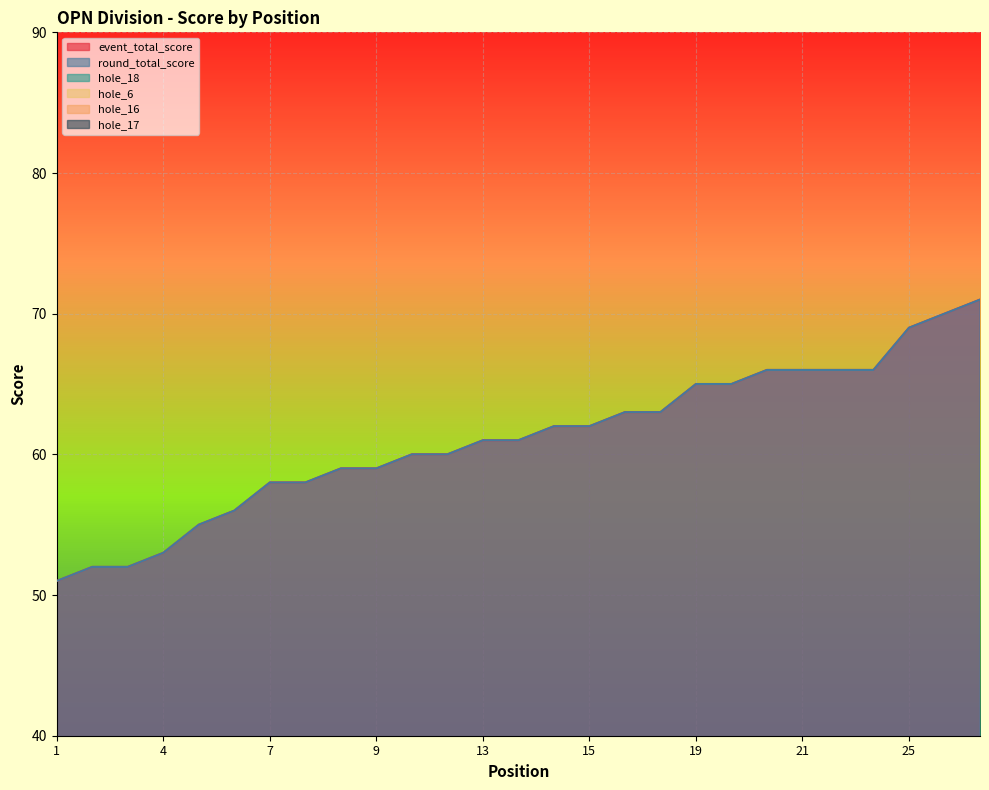

What is the greatest value displayed?

71